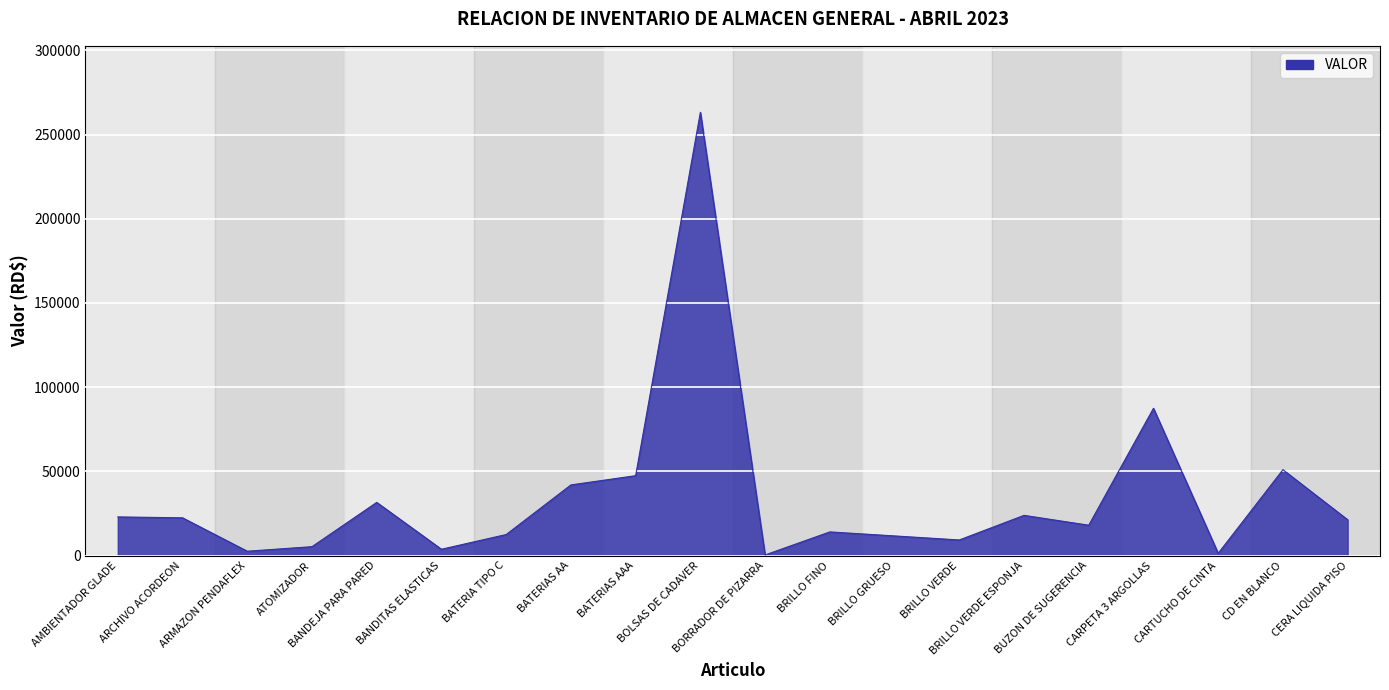

What is the maximum value shown in the chart?

263250.0